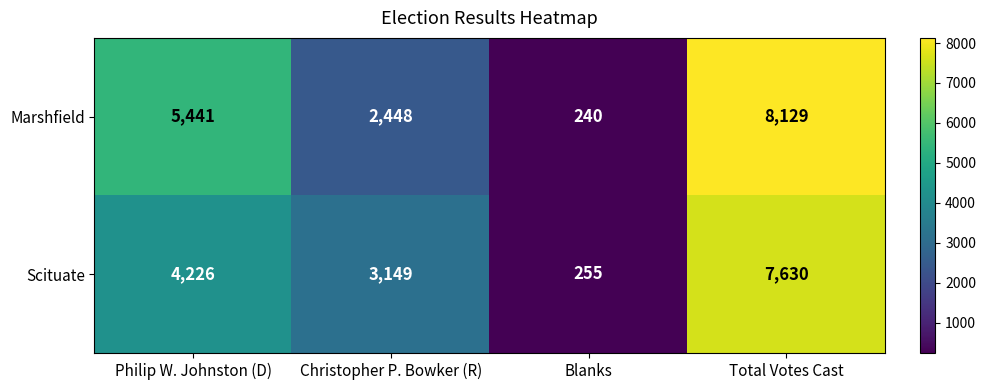

Count the Marshfield values in the range 2448 to 8129.

3